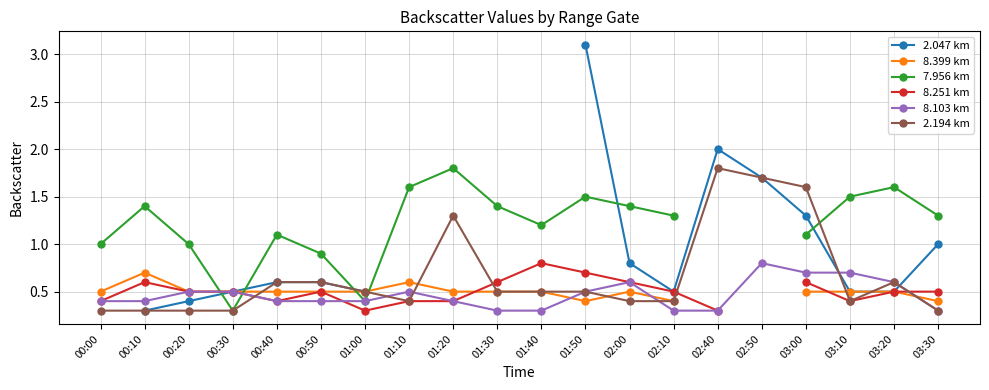

Where do 8.251 km and 2.194 km first cross each other?

00:30 and 00:40